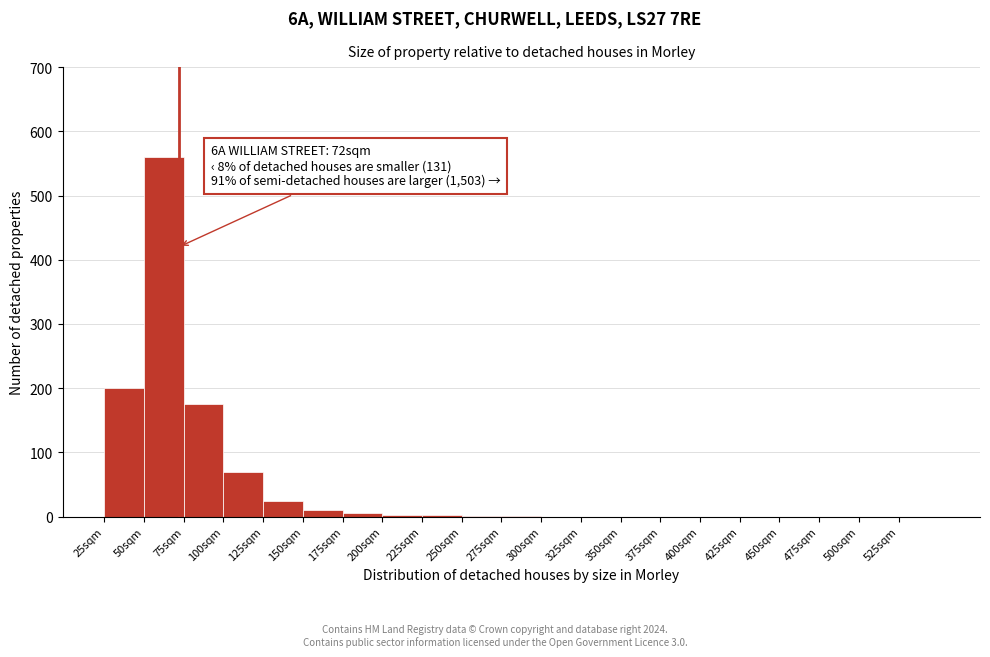

Which range on the x-axis has the tallest bar?

50 to 75